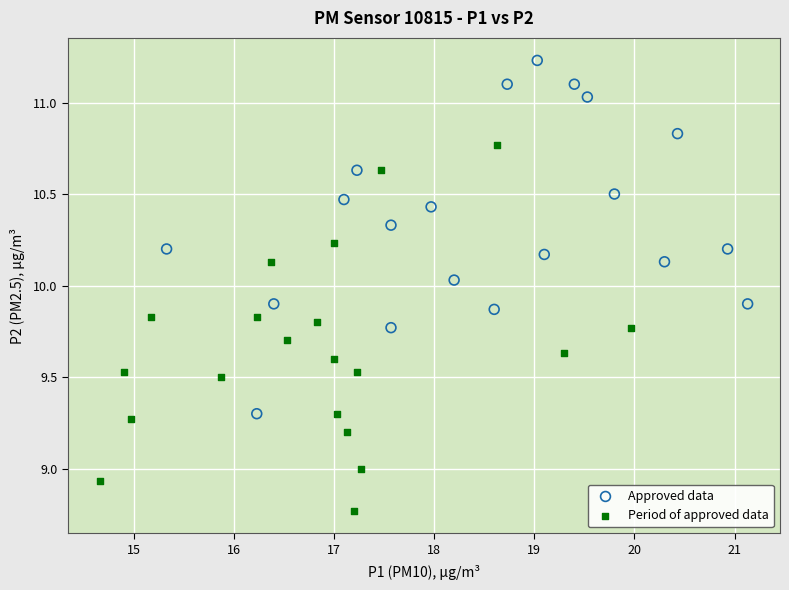

Which series reaches the maximum Y coordinate?

Approved data